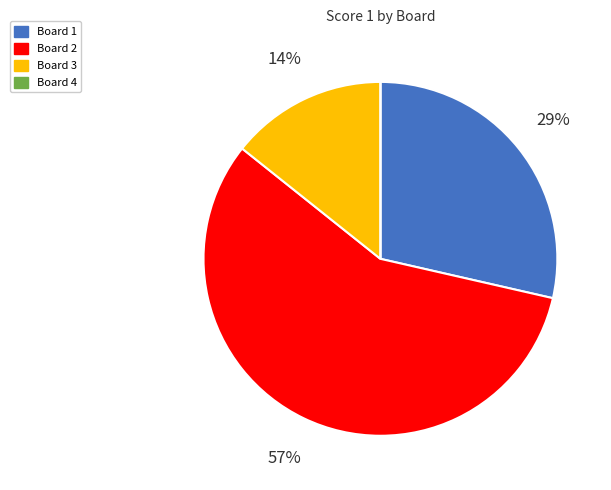

True or false: Board 2 accounts for 57% of the total.

True